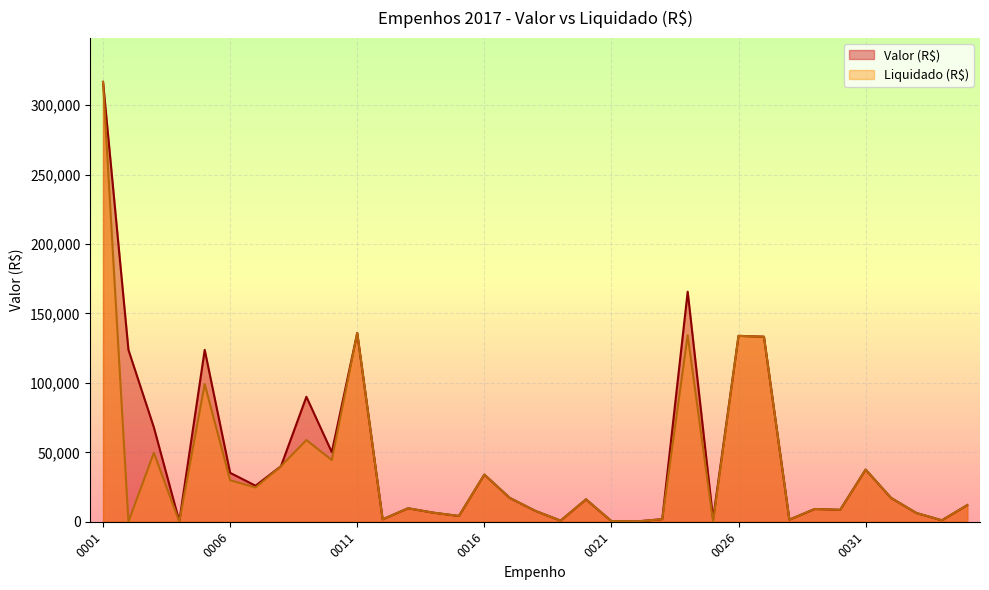

List the labels in order of Liquidado (R$) value, smallest first.

0002, 0004, 0025, 0022, 0021, 0019, 0034, 0028, 0012, 0023, 0015, 0033, 0014, 0018, 0030, 0029, 0013, 0035, 0020, 0017, 0032, 0007, 0006, 0016, 0031, 0008, 0010, 0003, 0009, 0005, 0027, 0026, 0024, 0011, 0001